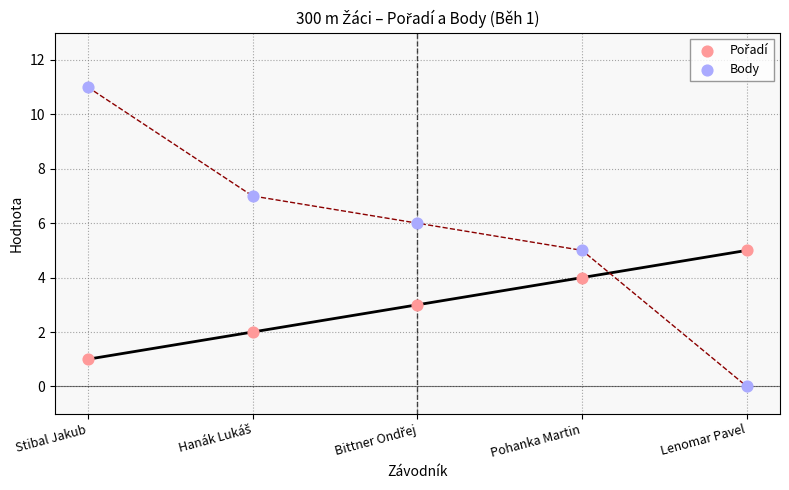

Across all data points, what is the average Y value?

4